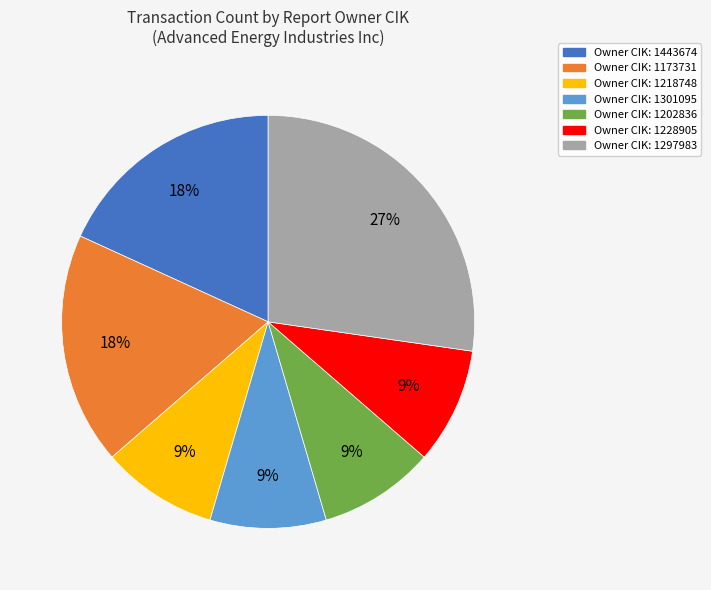

Is there any slice that represents more than half of the pie?

No